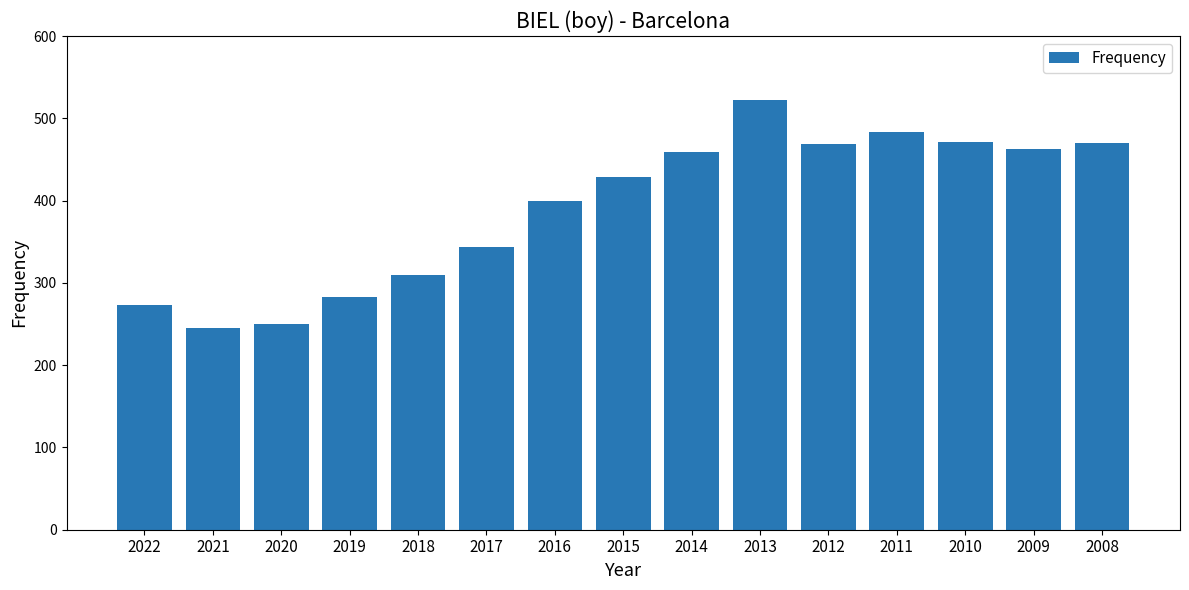

What is the difference between the maximum and minimum values?

277